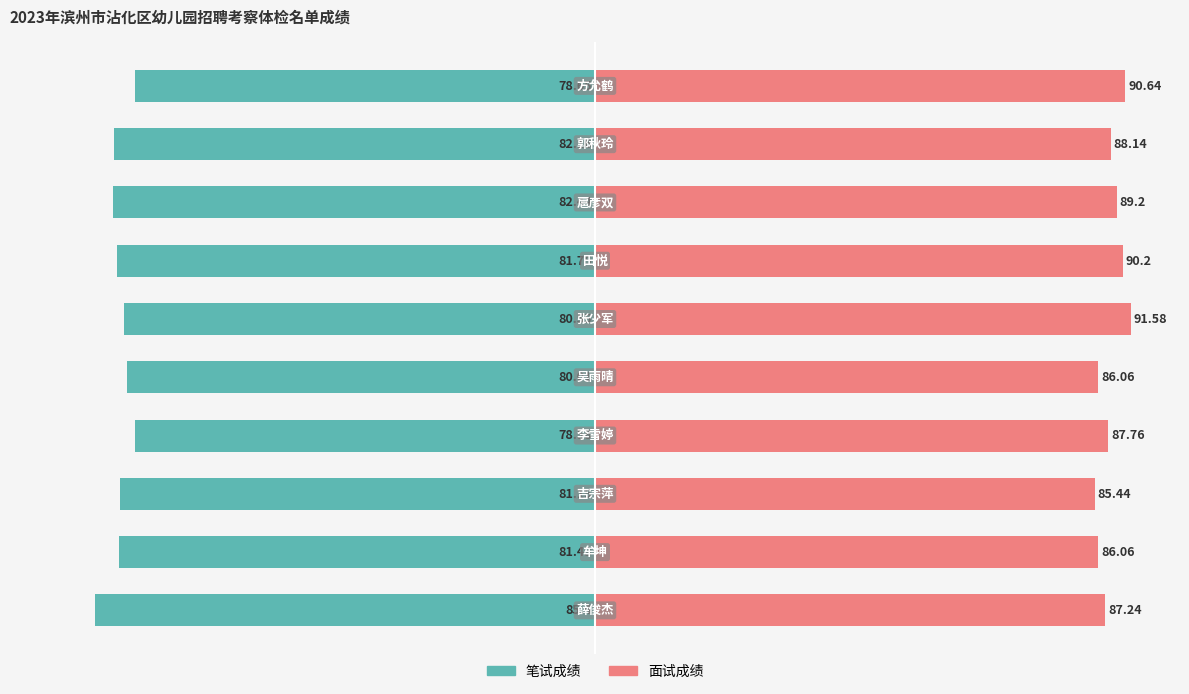

Is it true that 笔试成绩 equals -80.0 at 4?

True